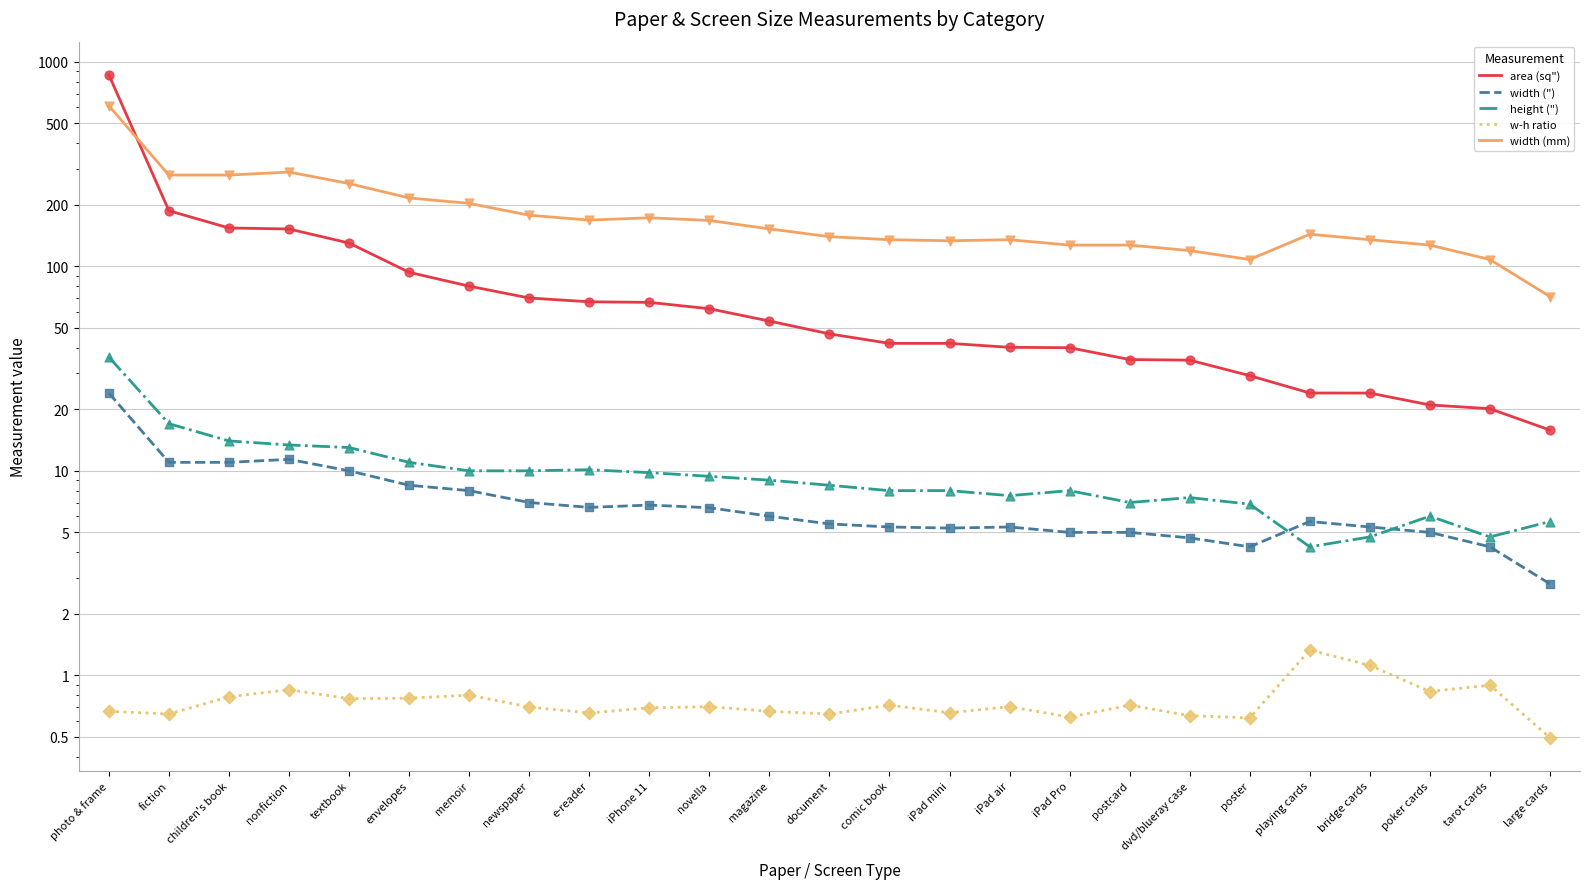

Which series has the largest total across all categories?

width (mm)